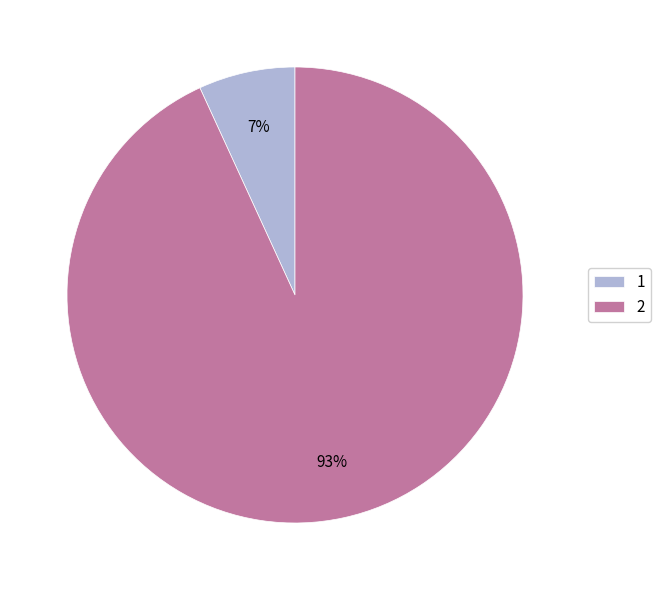

To the nearest percent, what is the difference between the 1 and 2 slice percentages?

86%